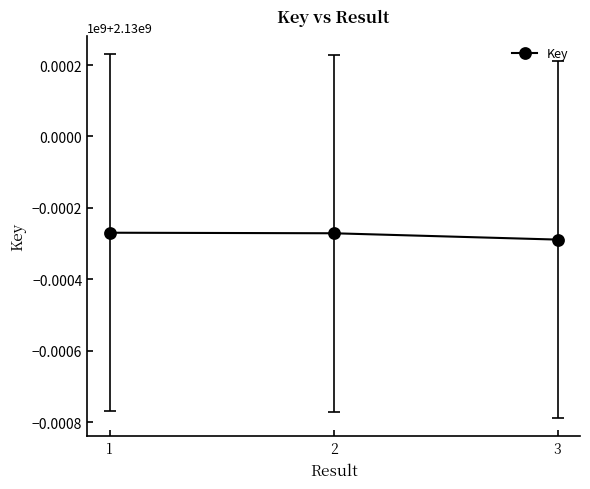

List the labels in order of value, largest first.

1, 2, 3